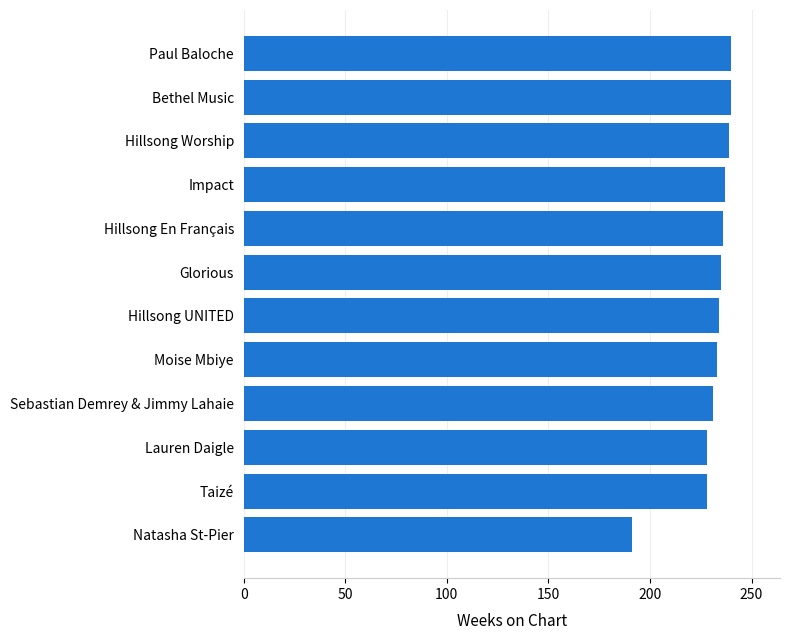

The chart shows a value of 377 at Paul Baloche. True or false?

False